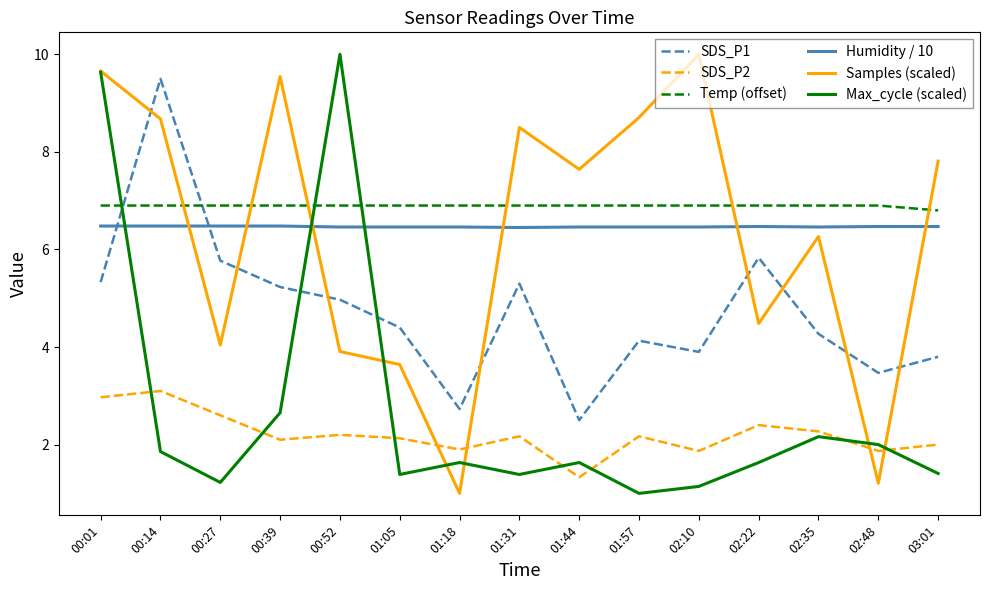

What is the smallest value displayed?

1.0